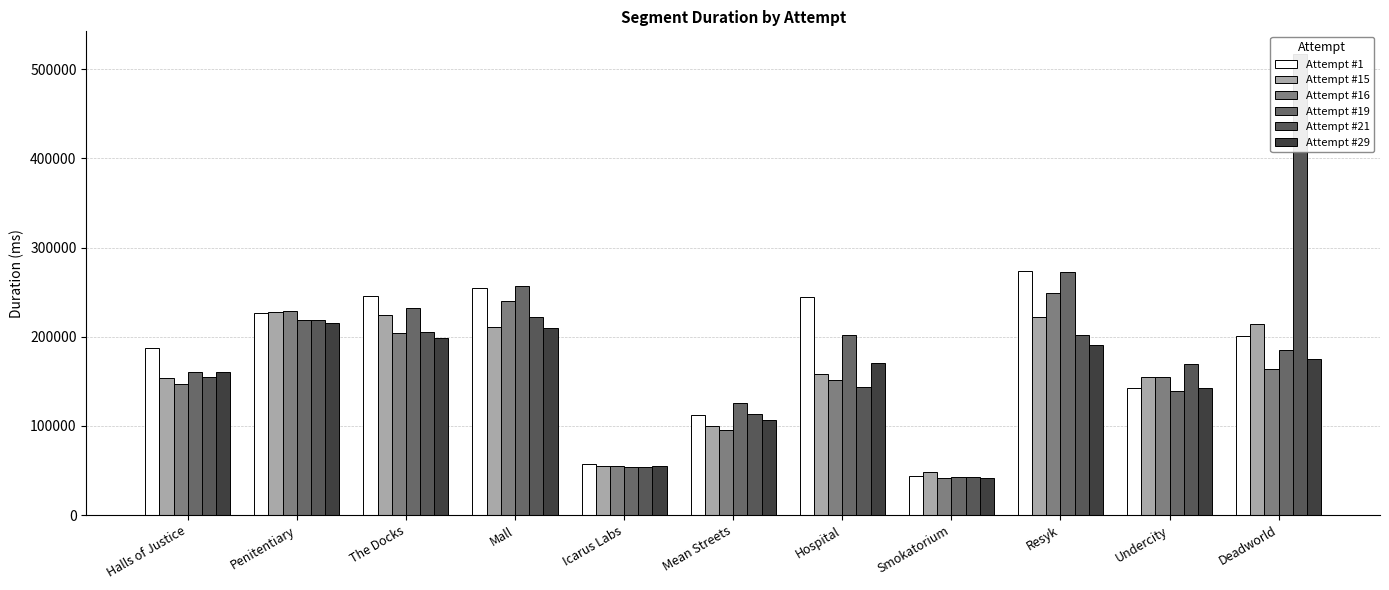

At which category is the sum across all series the highest?

Deadworld